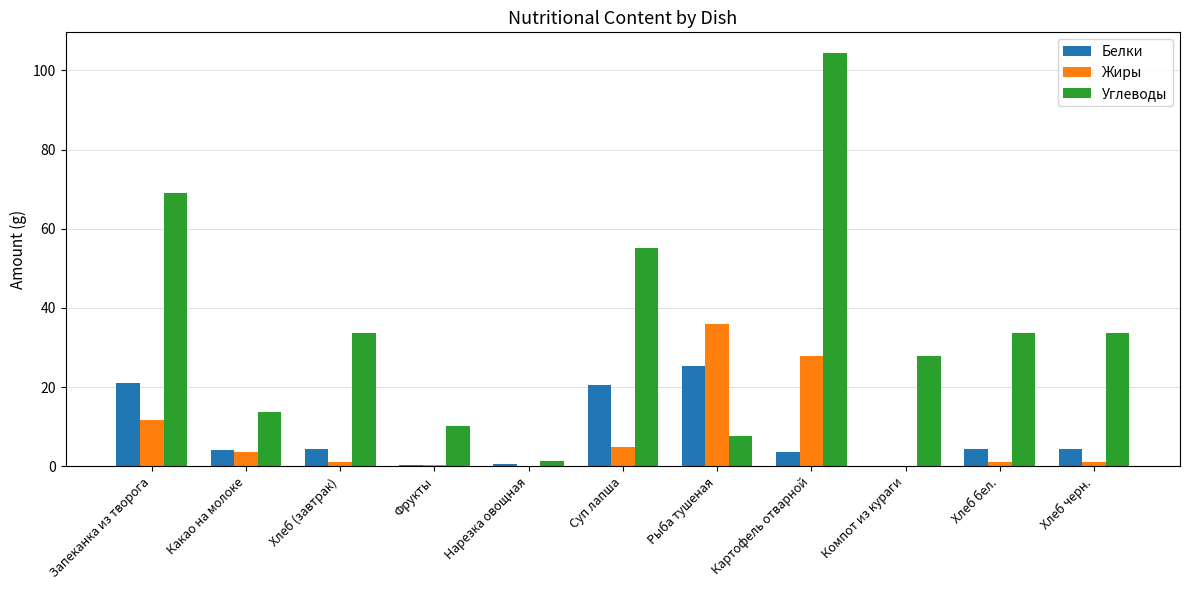

At which label does Белки first exceed 4?

Запеканка из творога